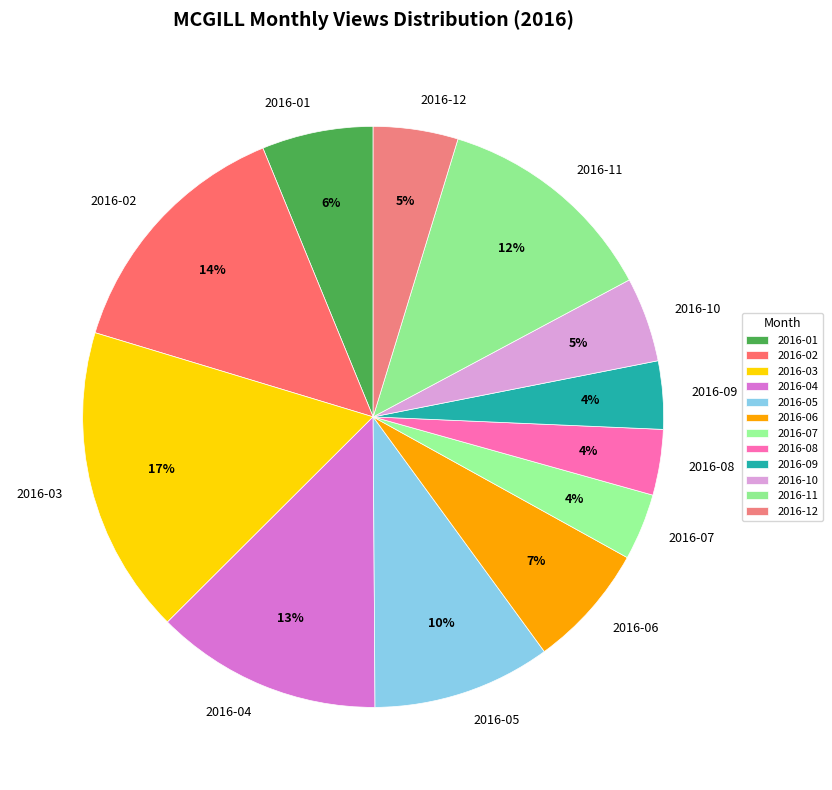

Which slice is the largest?

2016-03